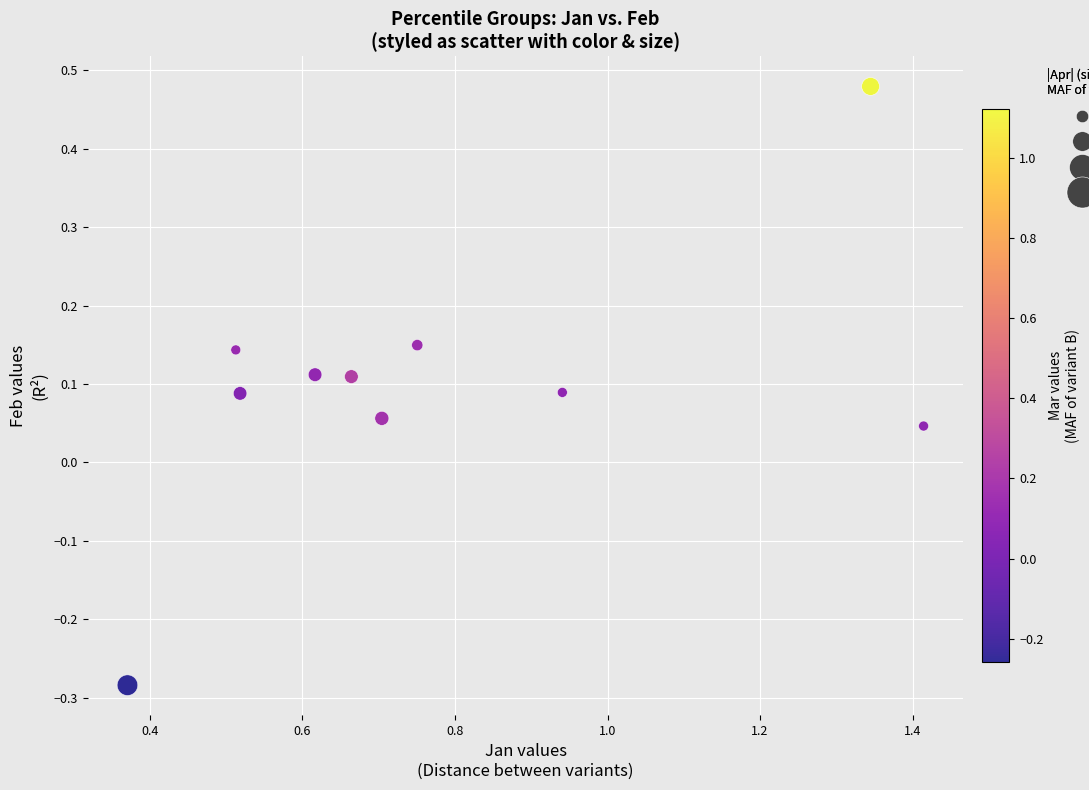

What is the range of X values (max minus min)?

1.0